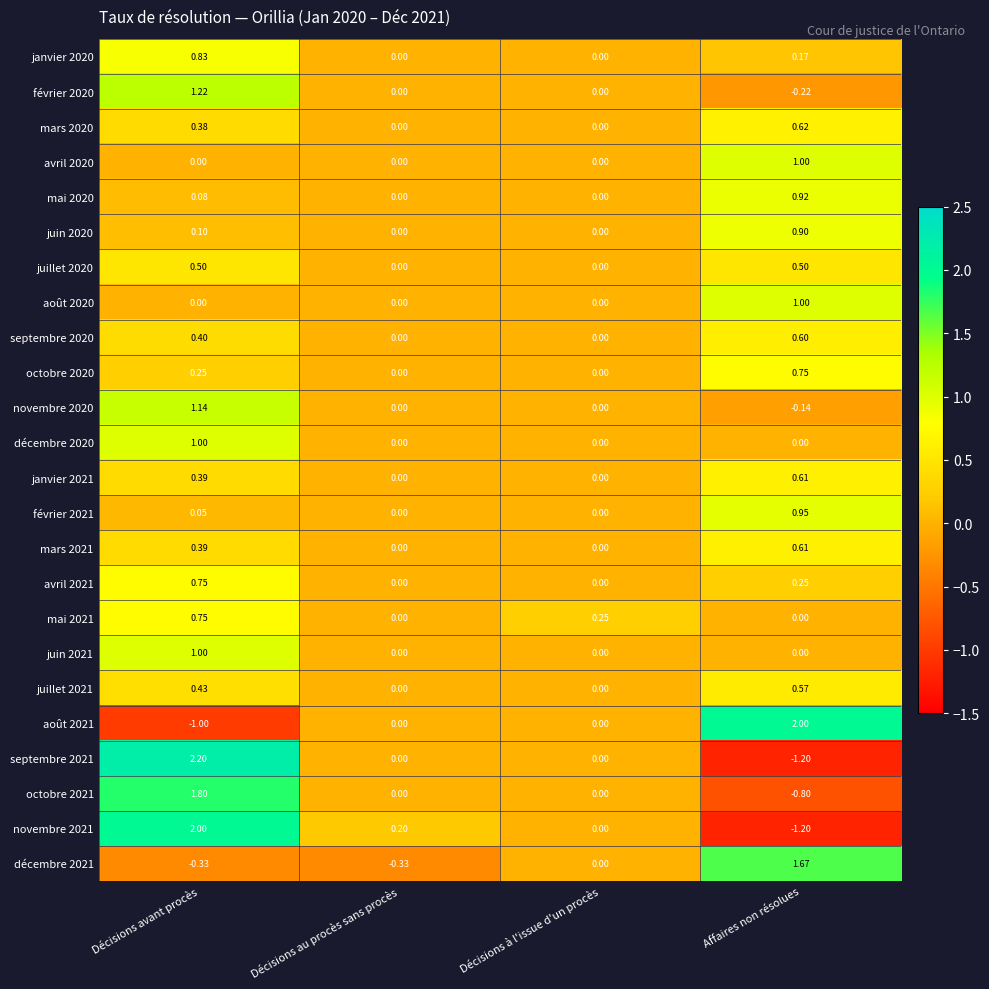

At which category is the sum across all series the highest?

Décisions avant procès